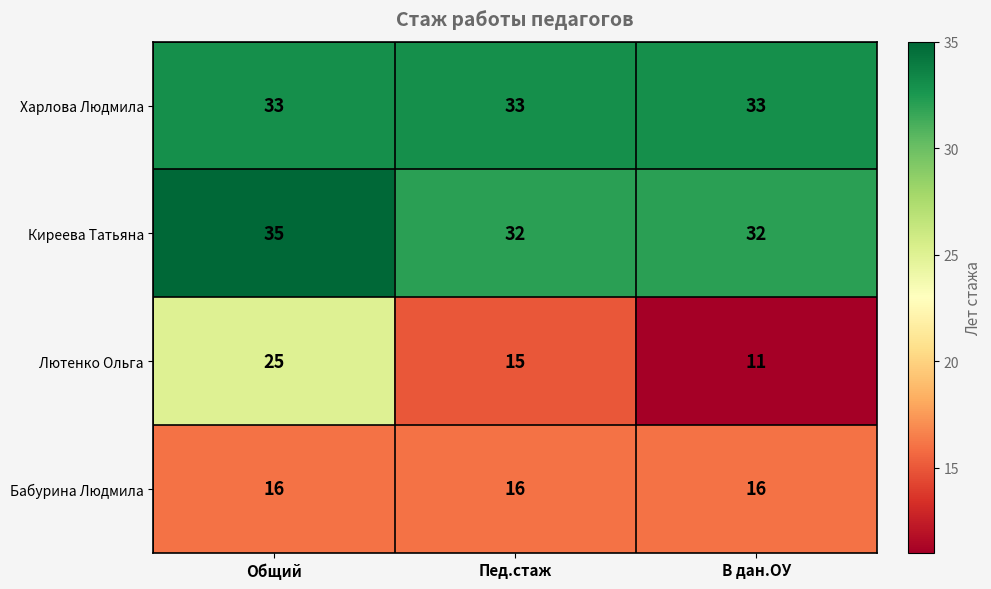

What is the lowest value of the Харлова Людмила series?

33